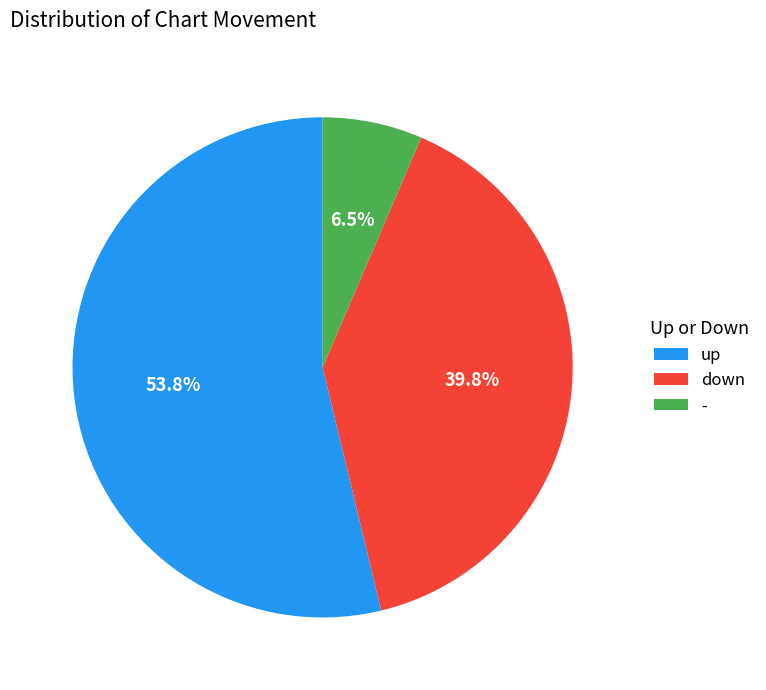

Is it true that down is 40% of the pie?

True